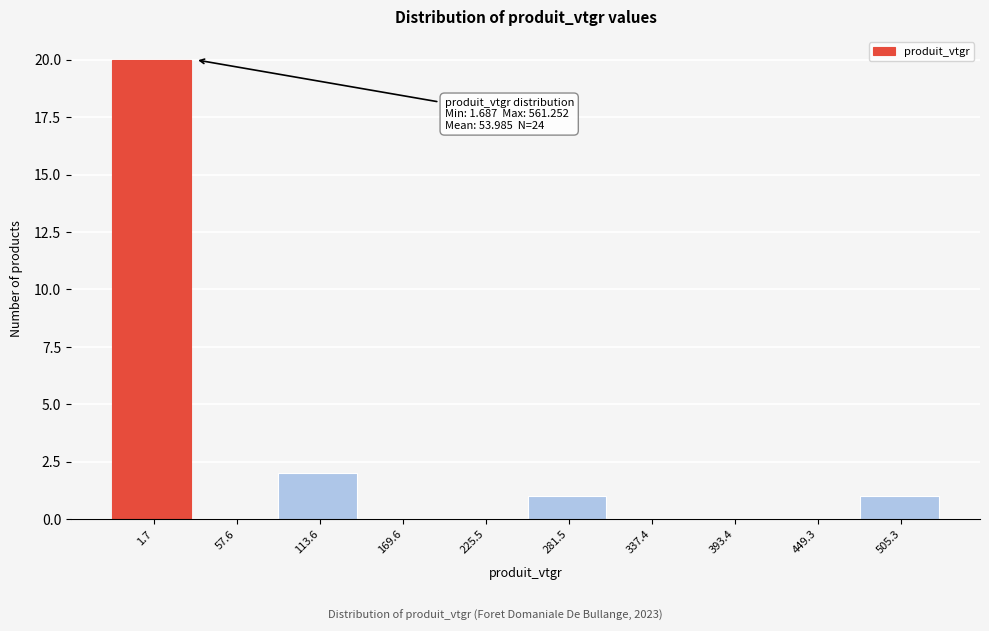

Reading left to right, transcribe all the data shown in this chart.

1.7=20	57.6=0	113.6=2	169.6=0	225.5=0	281.5=1	337.4=0	393.4=0	449.3=0	505.3=1